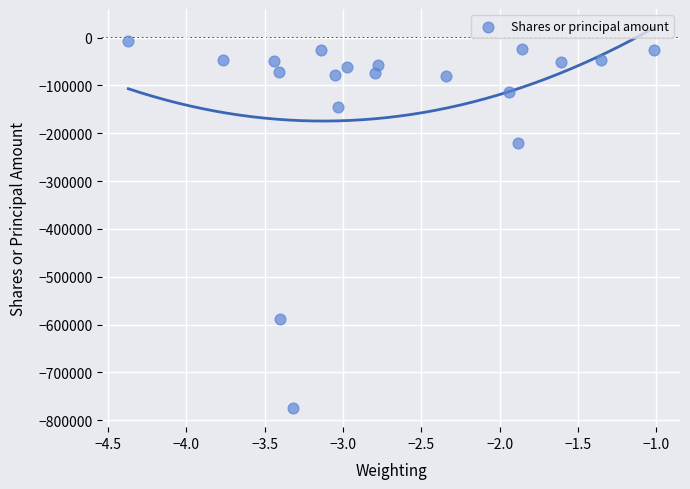

What is the range of Y values (max minus min)?

768680